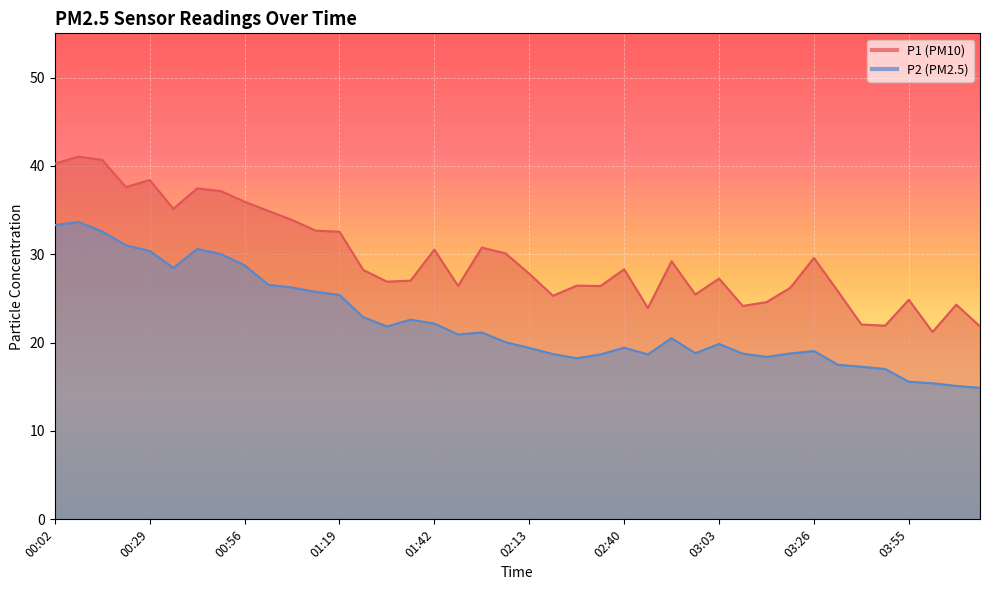

Reading right to left, list all the values displayed in this chart.

P1: 04:14=21.8	04:03=24.3	04:01=21.2	03:55=24.9	03:43=21.9	03:37=22.1	03:31=25.9	03:26=29.6	03:21=26.2	03:15=24.6	03:09=24.1	03:03=27.2	02:57=25.4	02:52=29.2	02:46=23.9	02:40=28.3	02:34=26.4	02:28=26.4	02:19=25.3	02:13=27.8	02:07=30.1	02:02=30.8	01:48=26.4	01:42=30.5	01:37=27.0	01:31=26.9	01:25=28.2	01:19=32.5	01:13=32.7	01:07=33.9	01:02=34.9	00:56=36.0	00:47=37.1	00:41=37.5	00:35=35.1	00:29=38.4	00:19=37.6	00:14=40.7	00:08=41.0	00:02=40.2
P2: 04:14=14.9	04:03=15.1	04:01=15.4	03:55=15.6	03:43=17.0	03:37=17.3	03:31=17.5	03:26=19.1	03:21=18.8	03:15=18.4	03:09=18.8	03:03=19.9	02:57=18.8	02:52=20.5	02:46=18.7	02:40=19.4	02:34=18.7	02:28=18.2	02:19=18.7	02:13=19.4	02:07=20.1	02:02=21.1	01:48=20.9	01:42=22.1	01:37=22.6	01:31=21.8	01:25=22.9	01:19=25.4	01:13=25.8	01:07=26.2	01:02=26.6	00:56=28.8	00:47=30.0	00:41=30.6	00:35=28.4	00:29=30.4	00:19=31.0	00:14=32.6	00:08=33.6	00:02=33.3